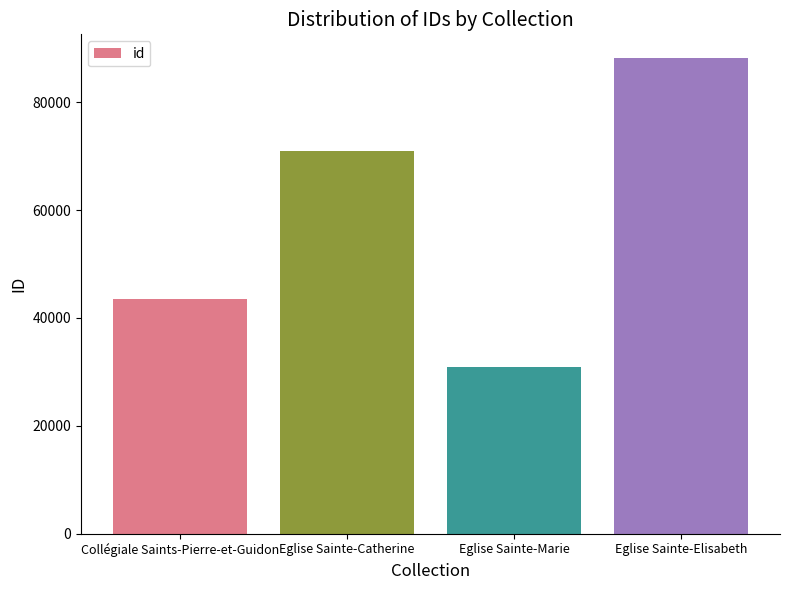

How many values are below 70857?

2